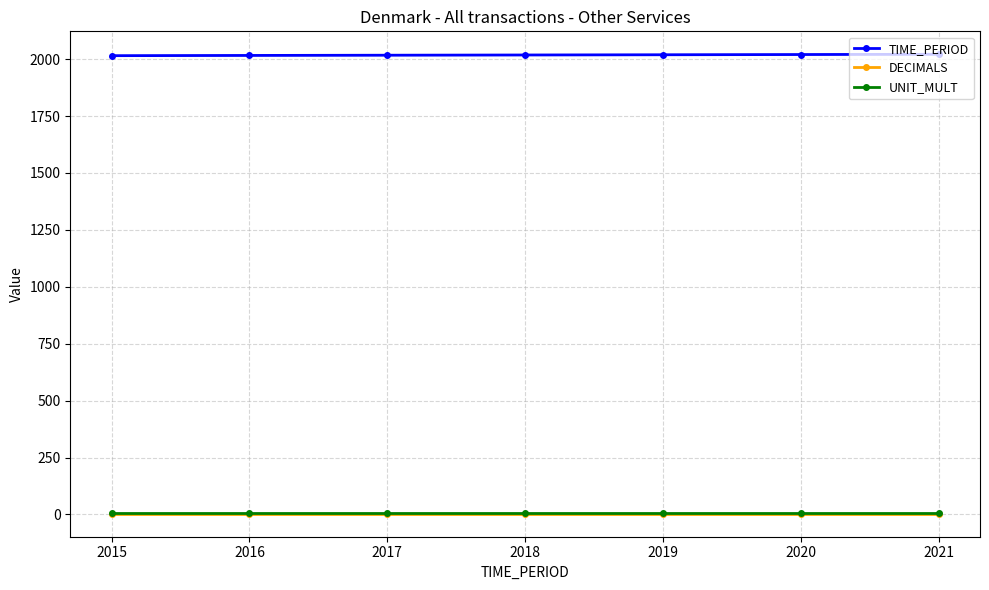

True or false: UNIT_MULT and TIME_PERIOD cross at least once.

False